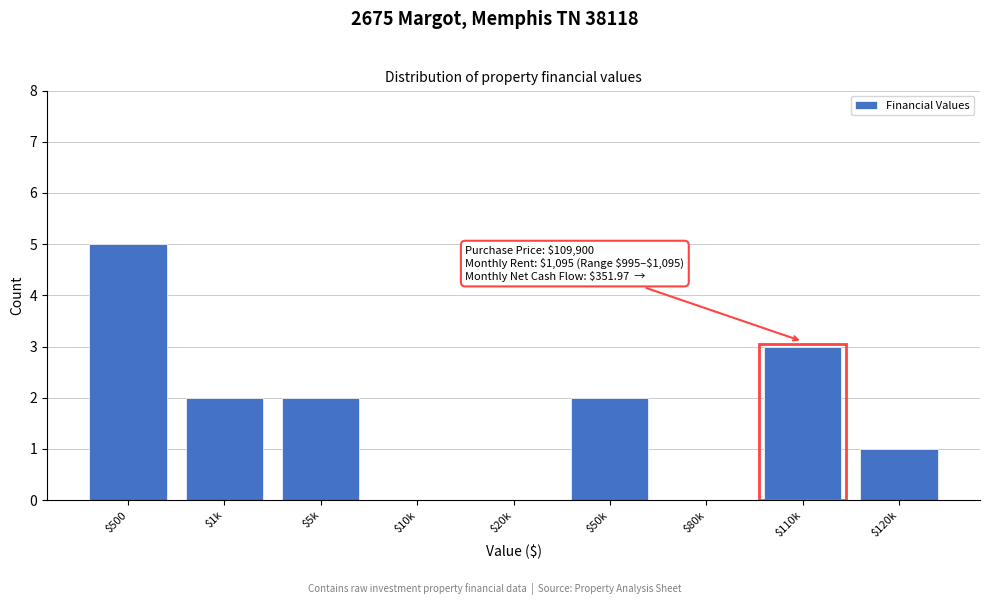

What is the sum of all values?

15